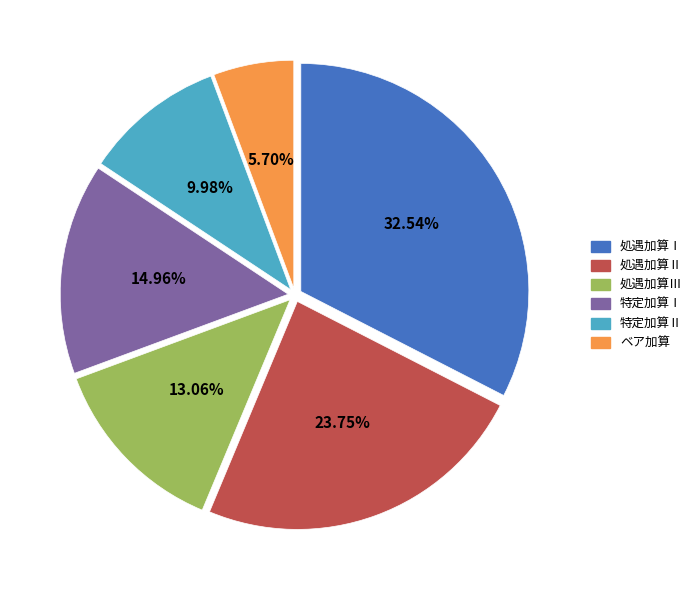

To the nearest percent, what portion does 特定加算Ⅱ represent?

10%